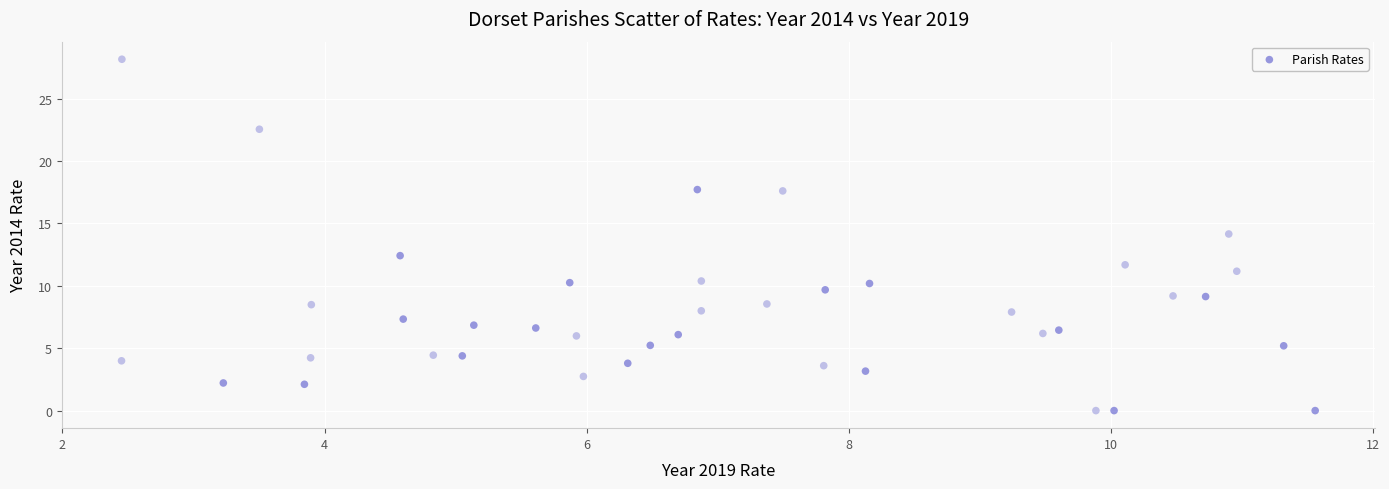

What is the range of Y values (max minus min)?

28.2